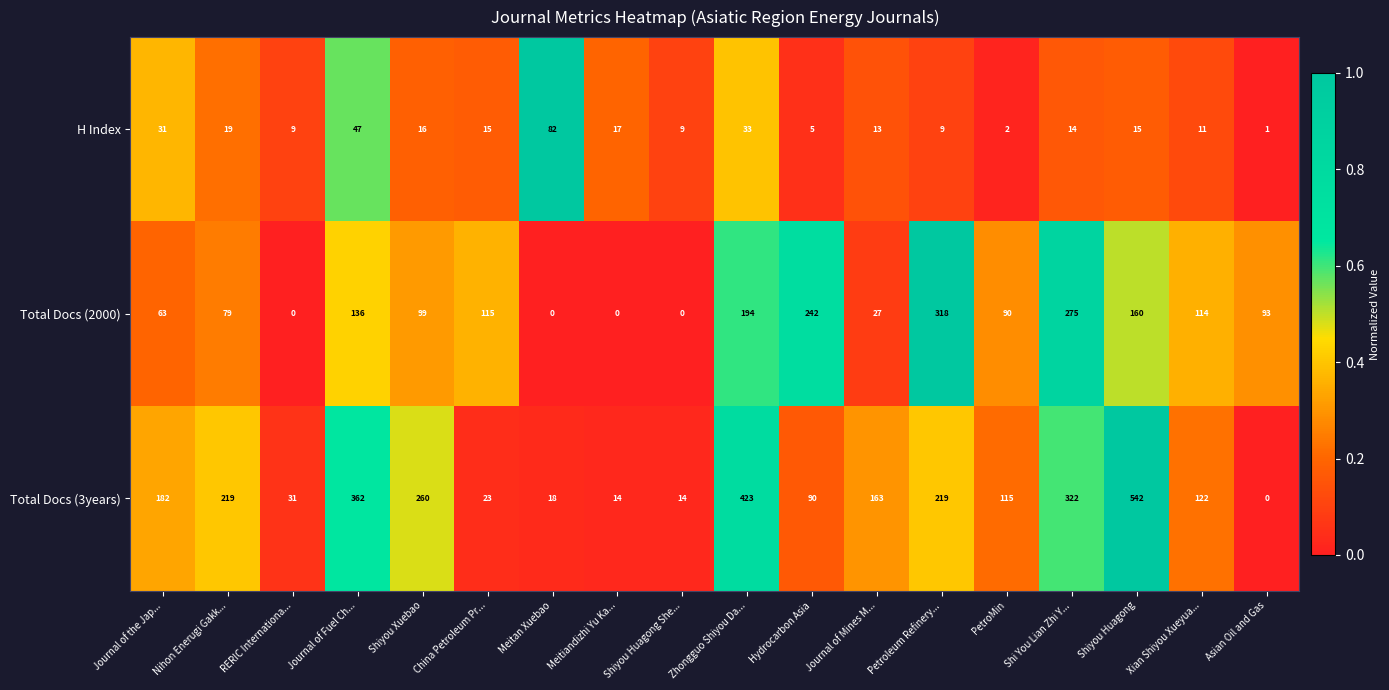

At which label does H Index first exceed 15?

Journal of the Jap...